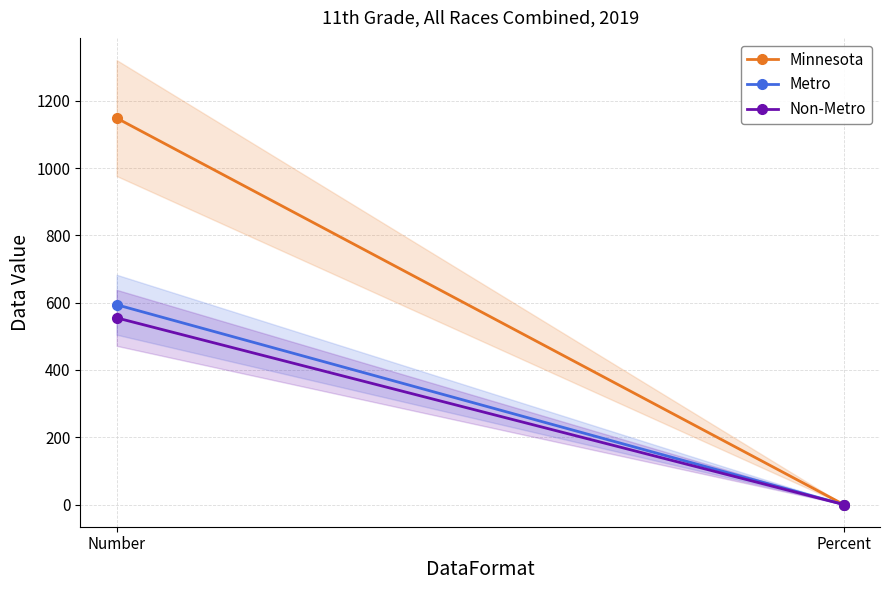

What is the maximum value shown in the chart?

1149.0